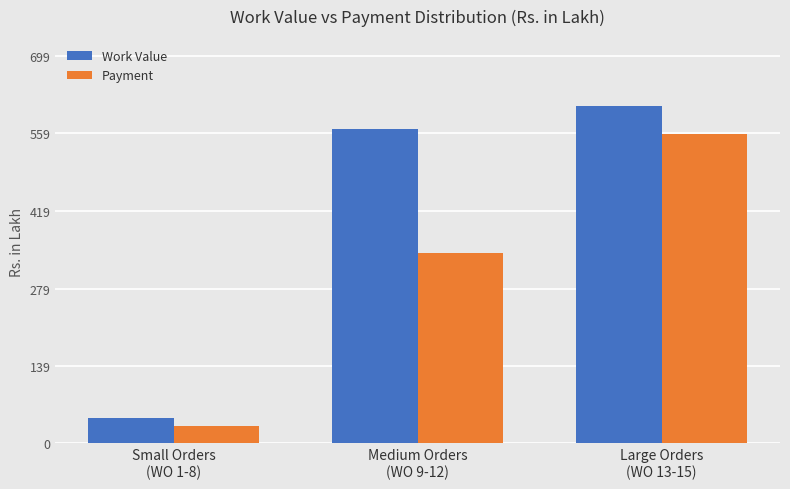

Count the number of data series in this chart.

2